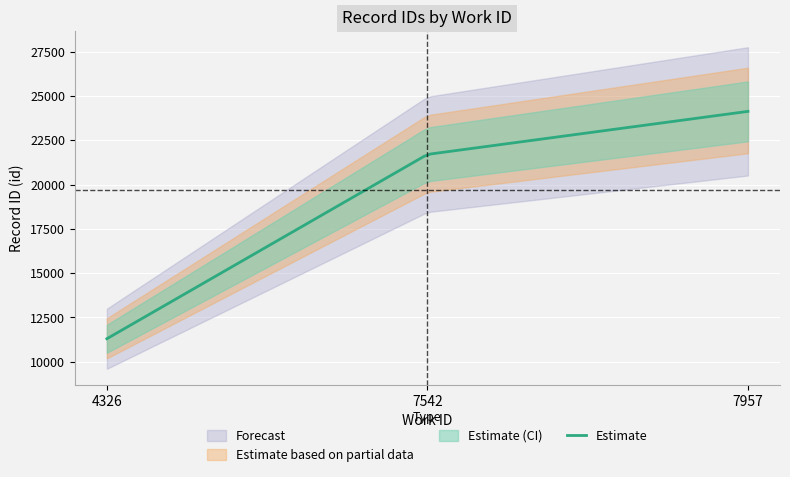

Which category has the lowest value across all series?

4326